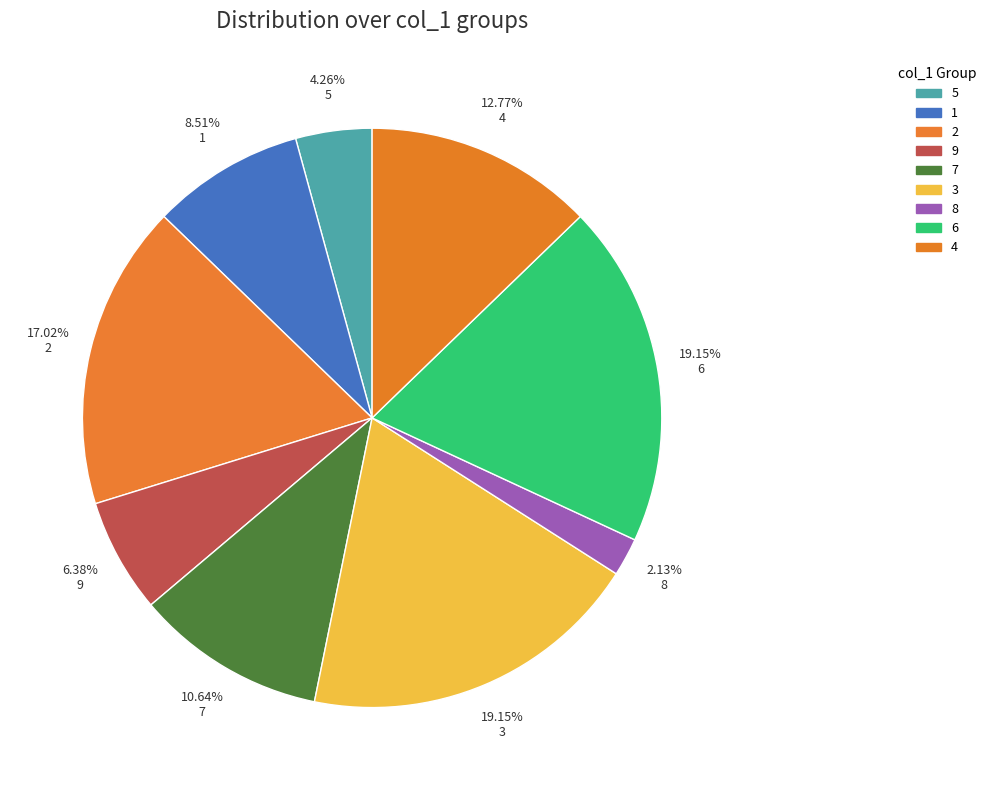

How many segments does this pie chart have?

9